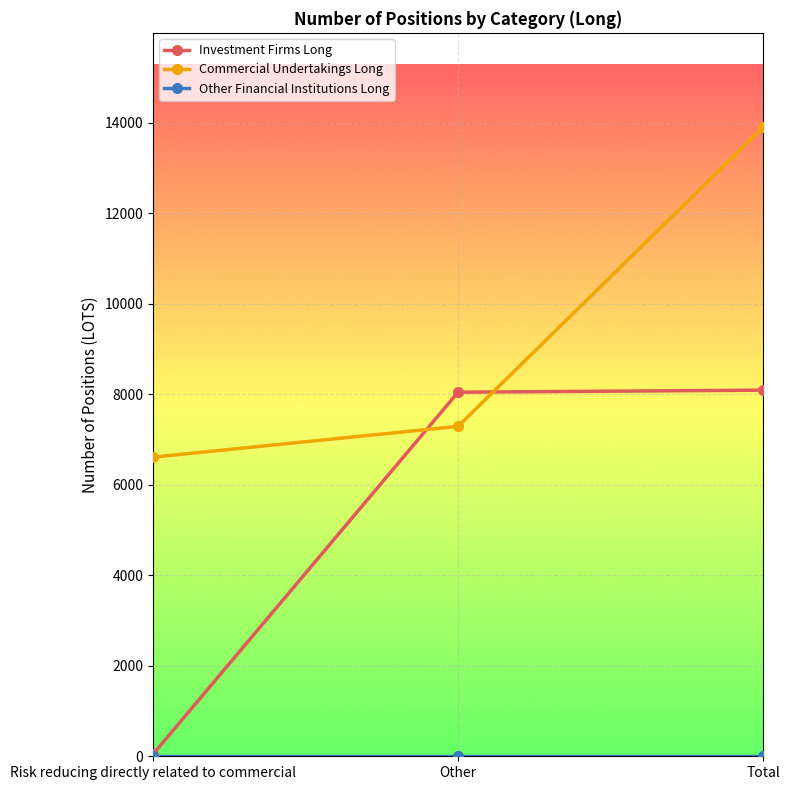

What value does the Commercial Undertakings Long series have at Risk reducing directly related to commercial, to the nearest 10?

6610